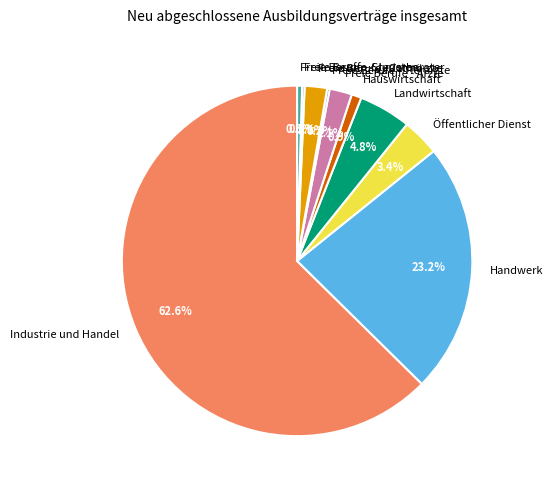

To the nearest percent, what is the combined percentage of Handwerk and Industrie und Handel?

86%